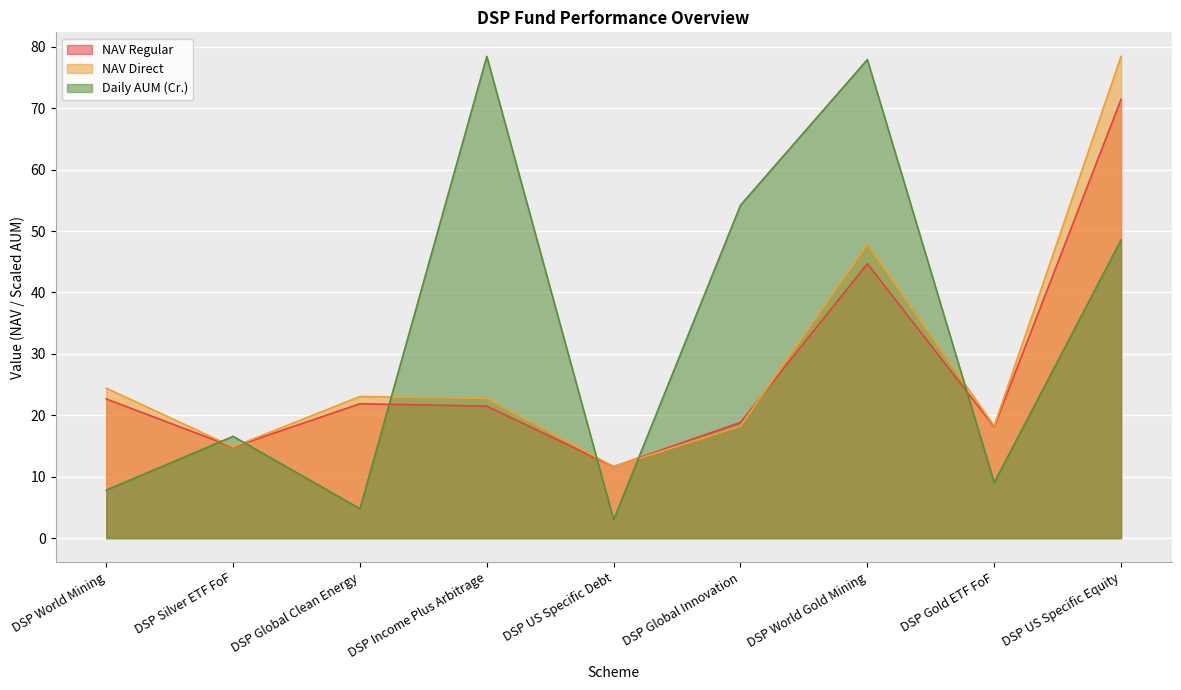

How many lines are shown in the chart?

3